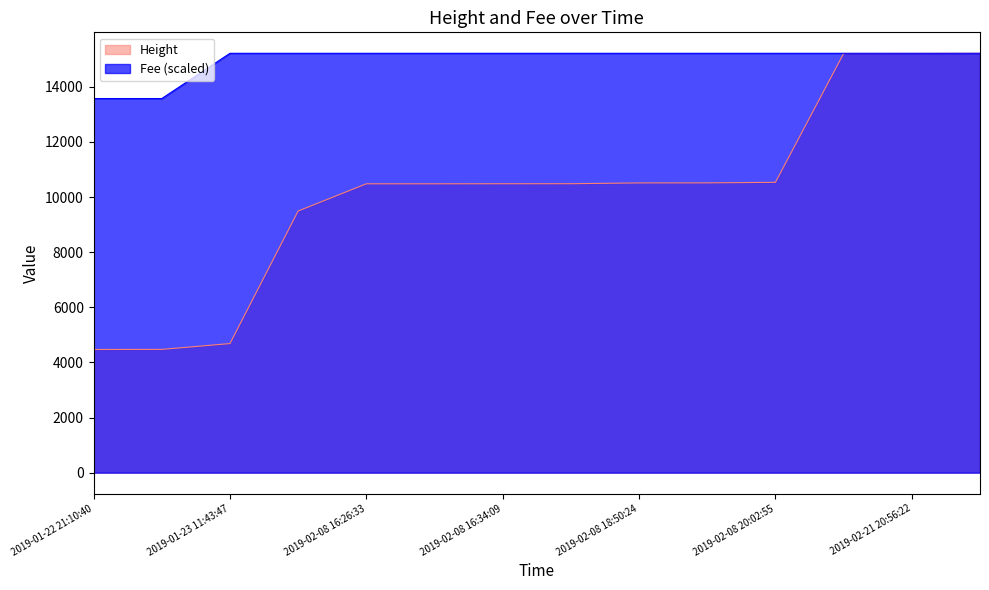

The value of Height at 2019-02-05 22:17:44 is 9493.0. True or false?

True